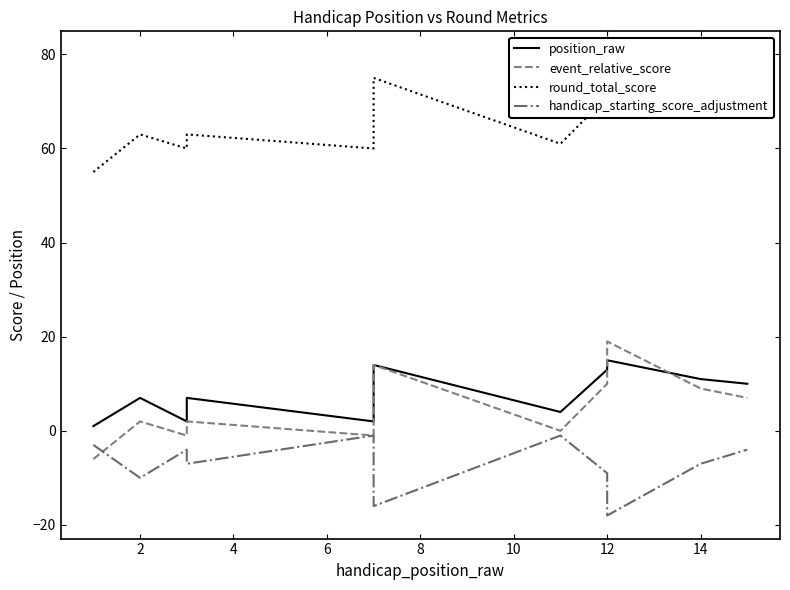

List the series in order of their peak value, highest first.

round_total_score, event_relative_score, position_raw, handicap_starting_score_adjustment